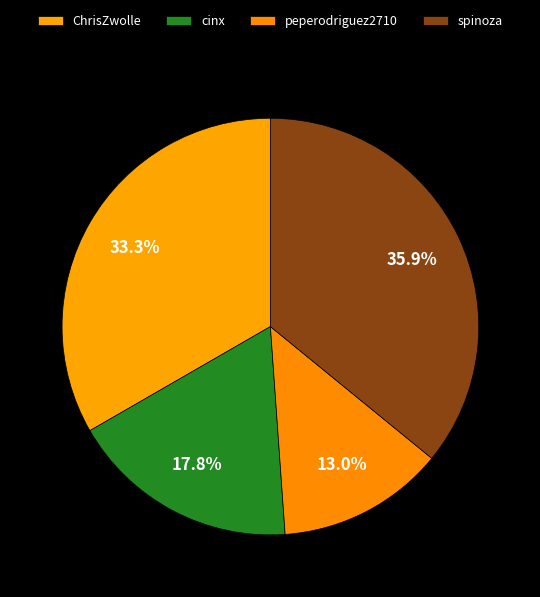

The ChrisZwolle slice represents 45% of the pie. True or false?

False